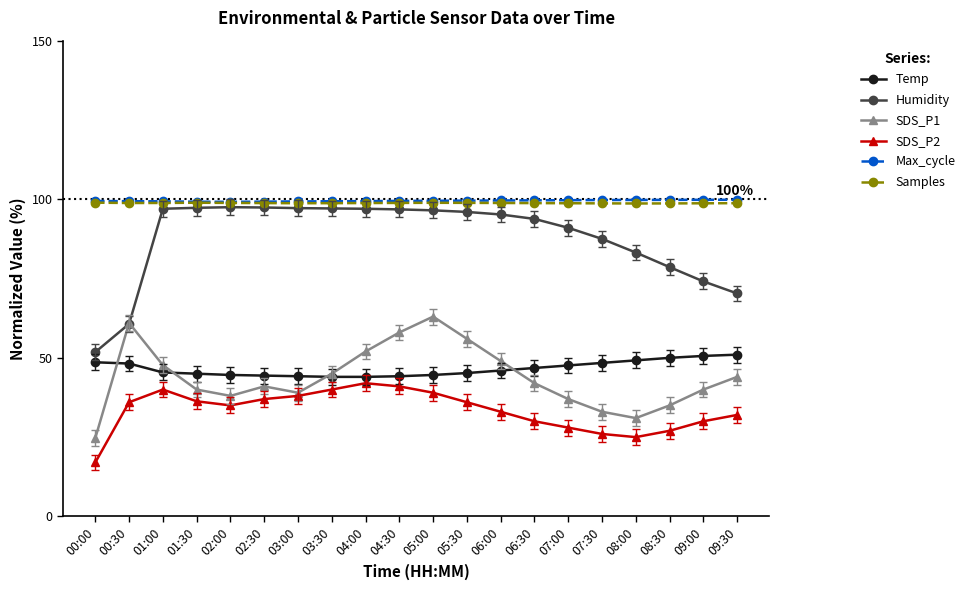

True or false: SDS_P1 has more than 0 interior local peaks.

True